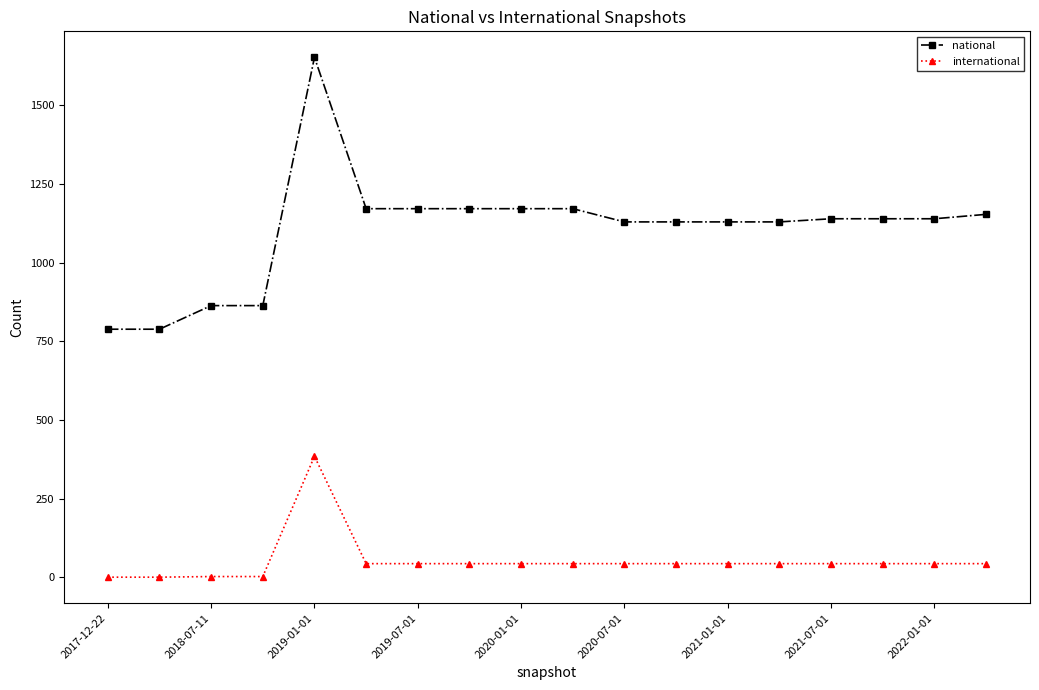

Which series has the largest range (max minus min)?

national